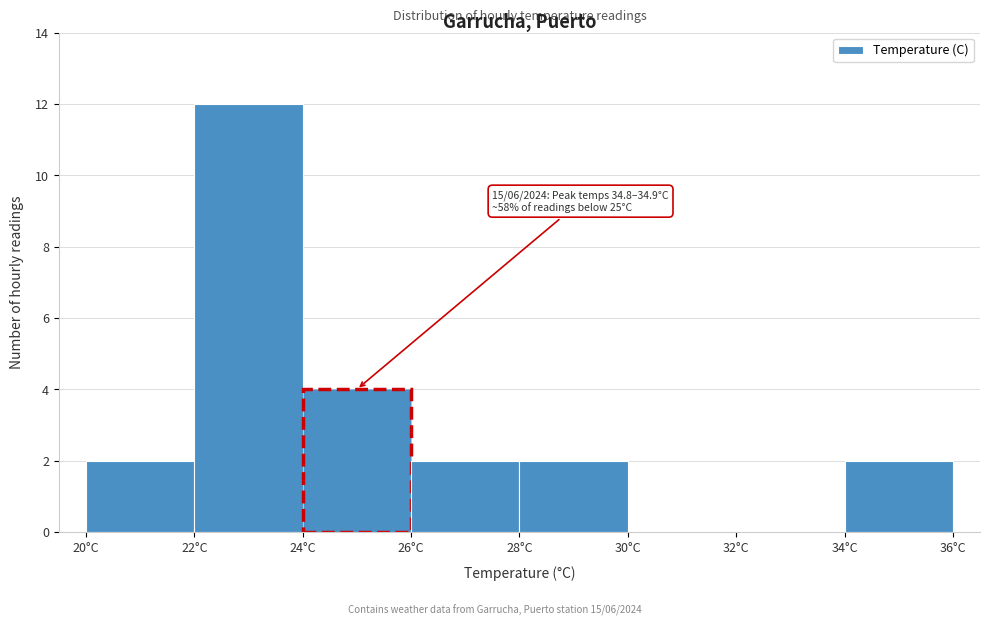

Which range on the x-axis has the tallest bar?

22 to 24